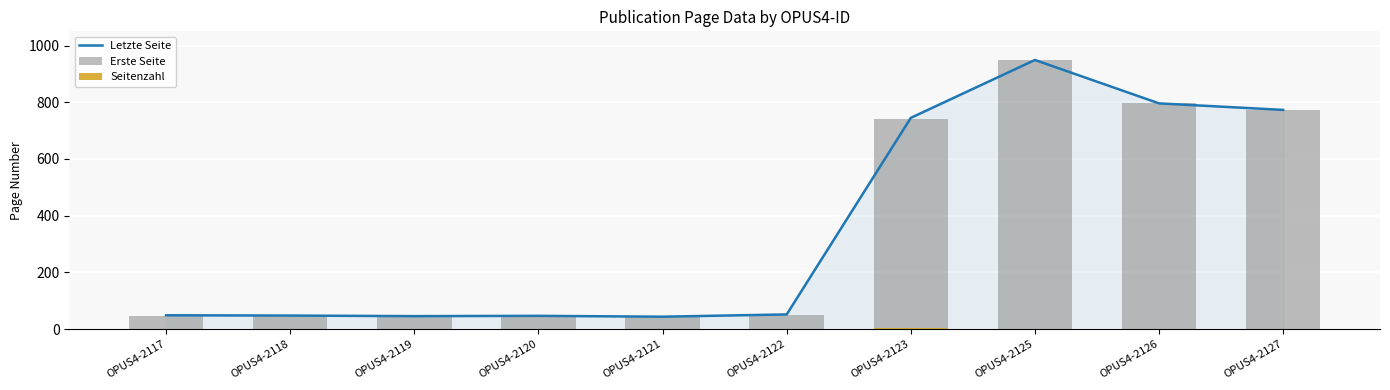

List the series in order of their peak value, lowest first.

Seitenzahl, Letzte Seite, Erste Seite